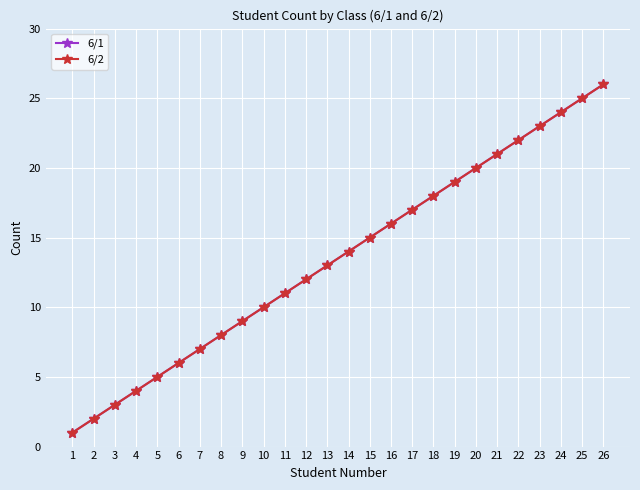

True or false: 6/1 has more than 1 points higher than both neighbors.

False